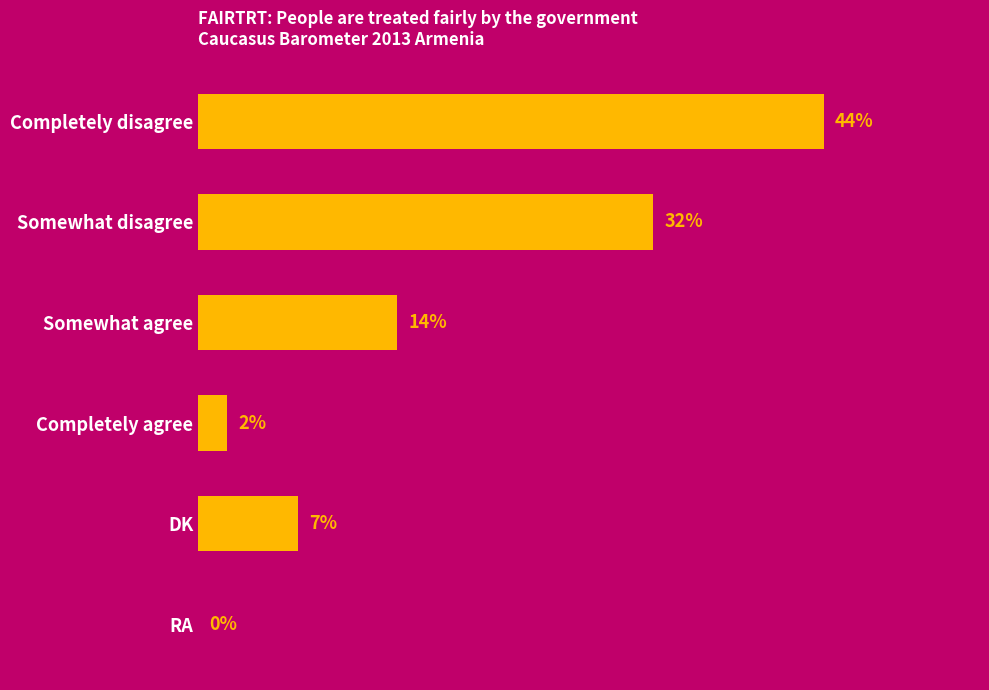

Between Completely disagree and Completely agree, which is larger?

Completely disagree